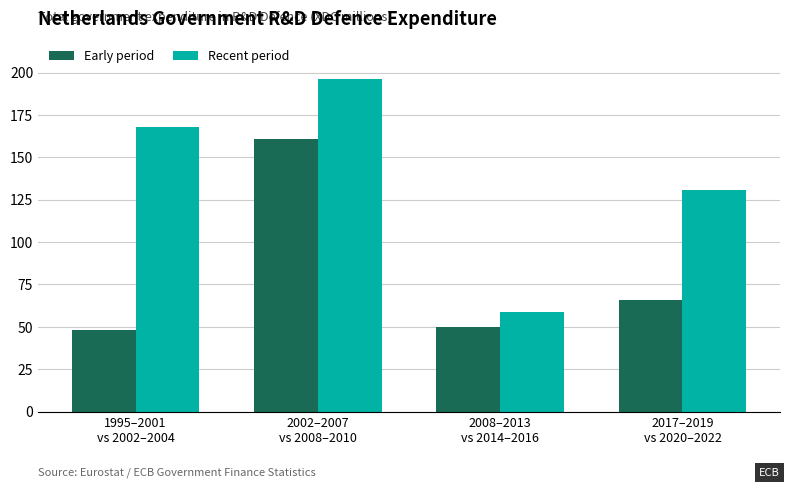

At which category is the sum across all series the highest?

2002–2007
vs 2008–2010